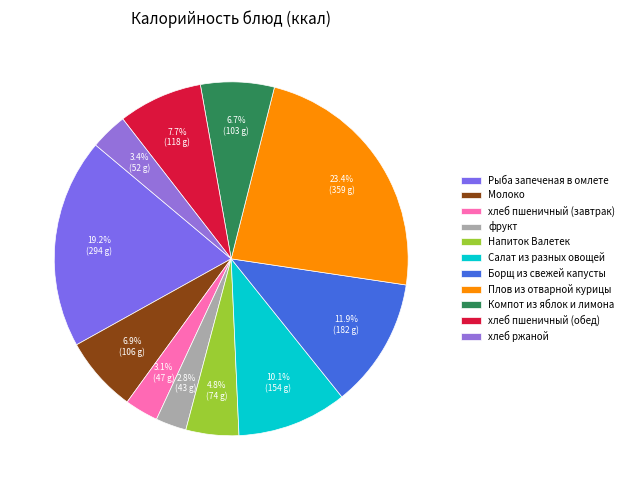

What percentage is the Компот из яблок и лимона slice, to the nearest percent?

7%